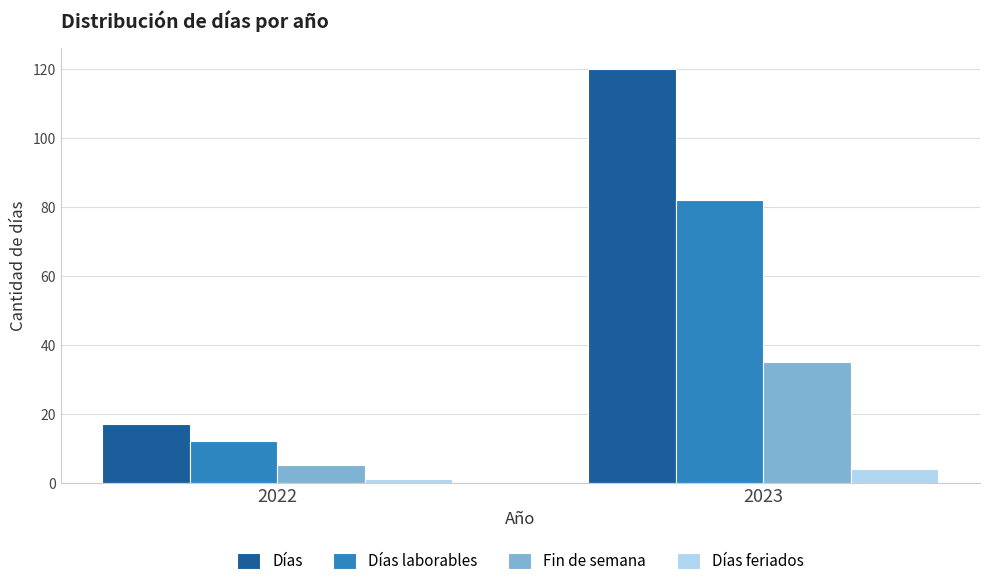

Reading left to right, extract all data points from this chart.

Días: 2022=17	2023=120
Días laborables: 2022=12	2023=82
Fin de semana: 2022=5	2023=35
Días feriados: 2022=1	2023=4